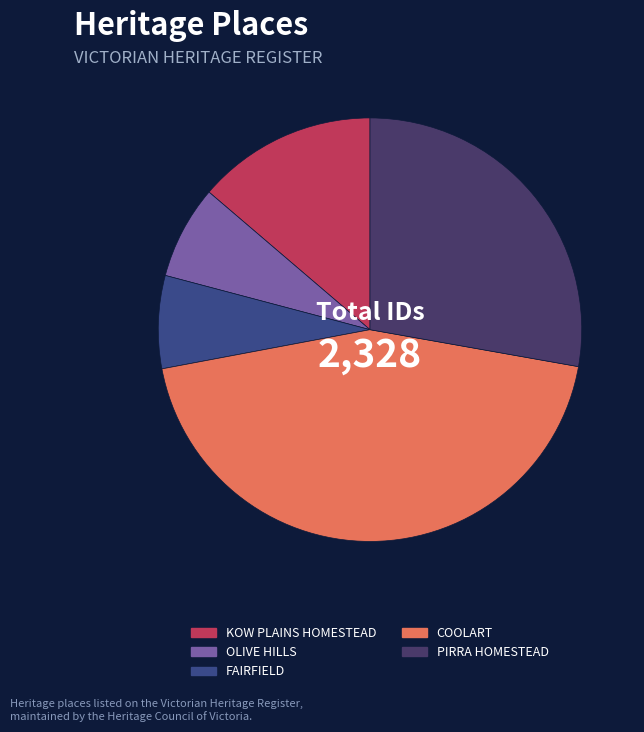

Does any single category account for the majority?

No